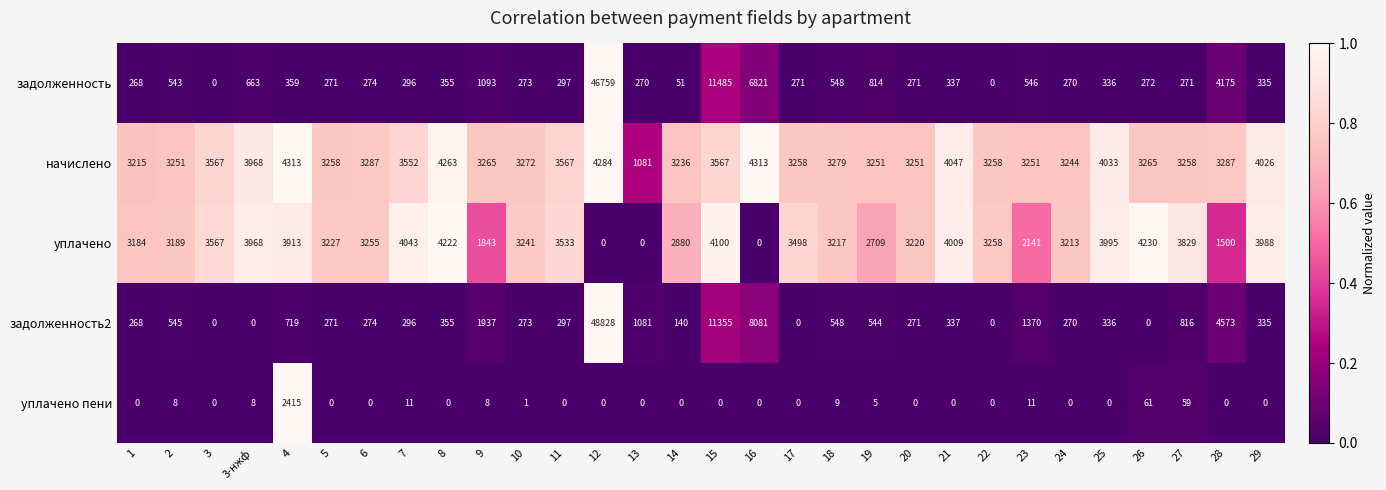

How many data points does each series have?

30